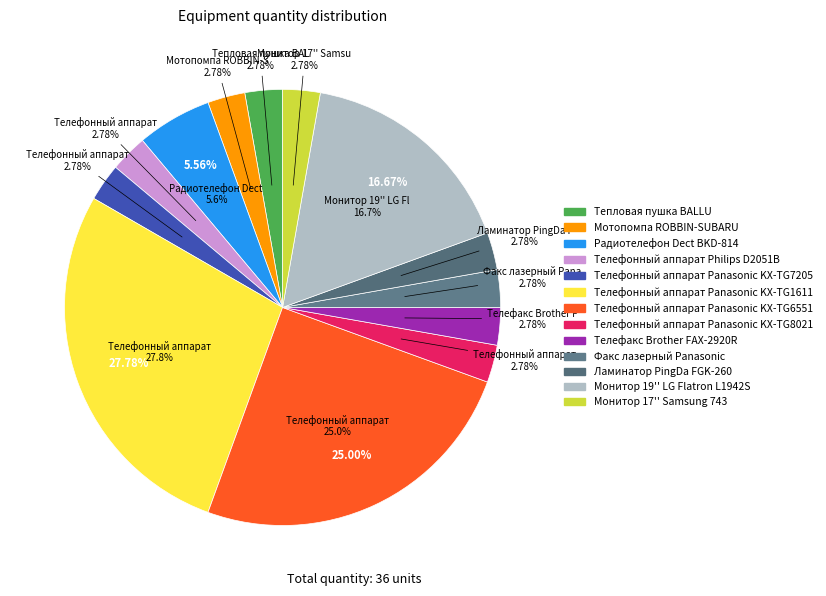

What percentage is the Тепловая пушка BALLU slice, to the nearest percent?

3%